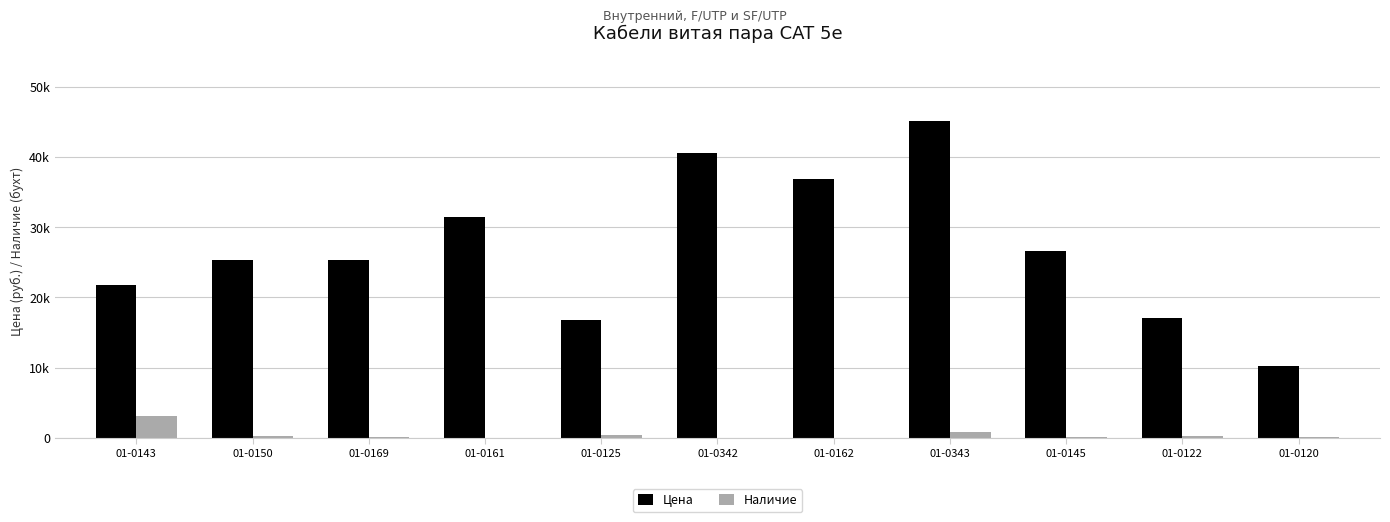

Reading left to right, what are all the values shown in this chart?

Цена: 01-0143=21785.4	01-0150=25327.4	01-0169=25327.4	01-0161=31369.4	01-0125=16758.9	01-0342=40584.9	01-0162=36907.7	01-0343=45117.9	01-0145=26589.5	01-0122=17046.0	01-0120=10295.8
Наличие: 01-0143=3063.0	01-0150=317.0	01-0169=186.0	01-0161=7.0	01-0125=340.0	01-0342=0.0	01-0162=0.0	01-0343=825.0	01-0145=74.0	01-0122=246.0	01-0120=67.0